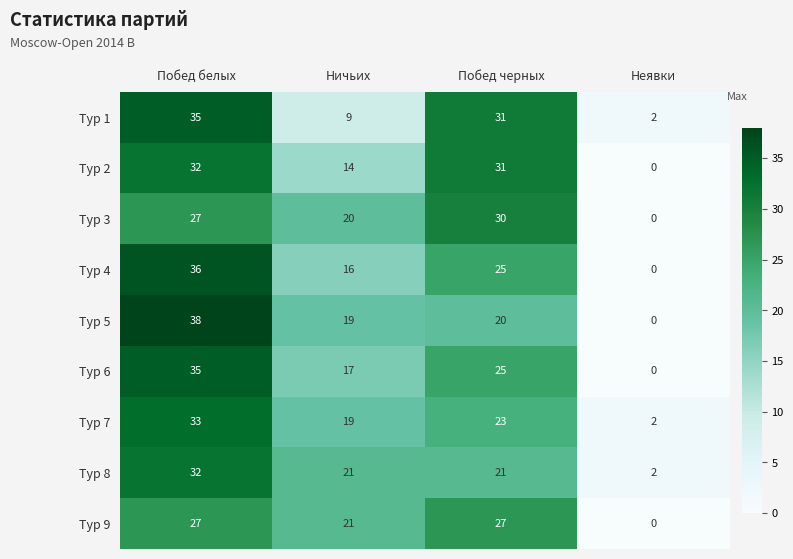

True or false: Тур 6 has a value of 0 at Неявки.

True